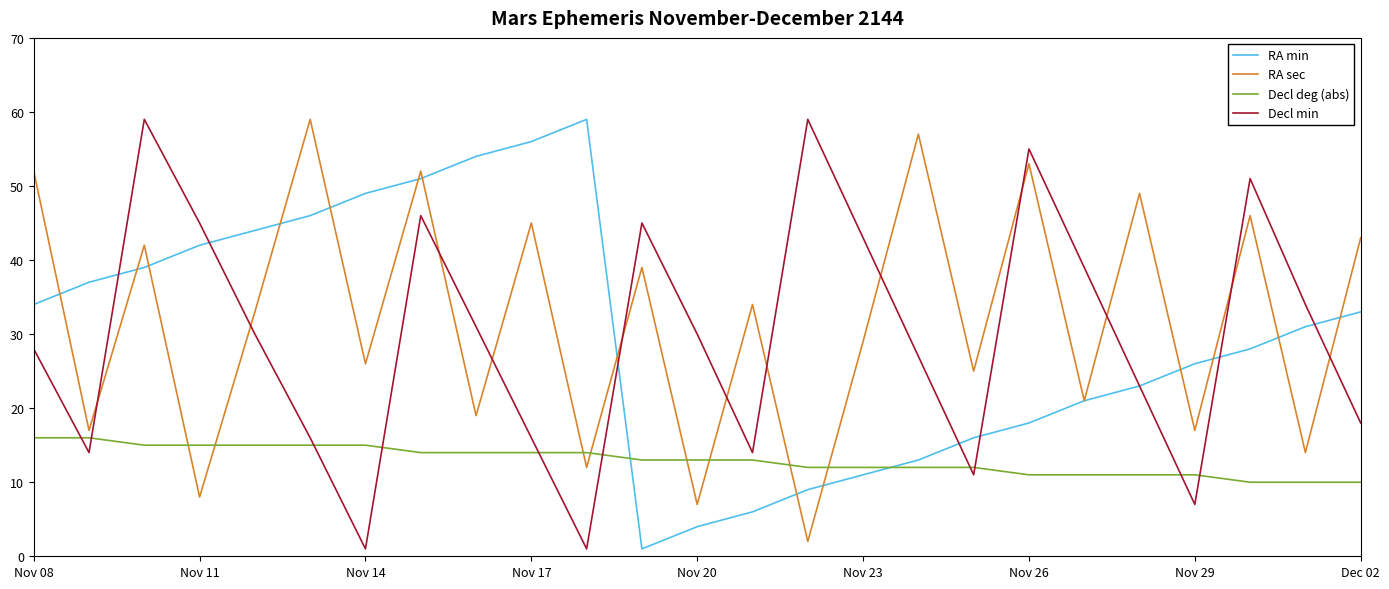

At how many categories does at least one series exceed 38?

19